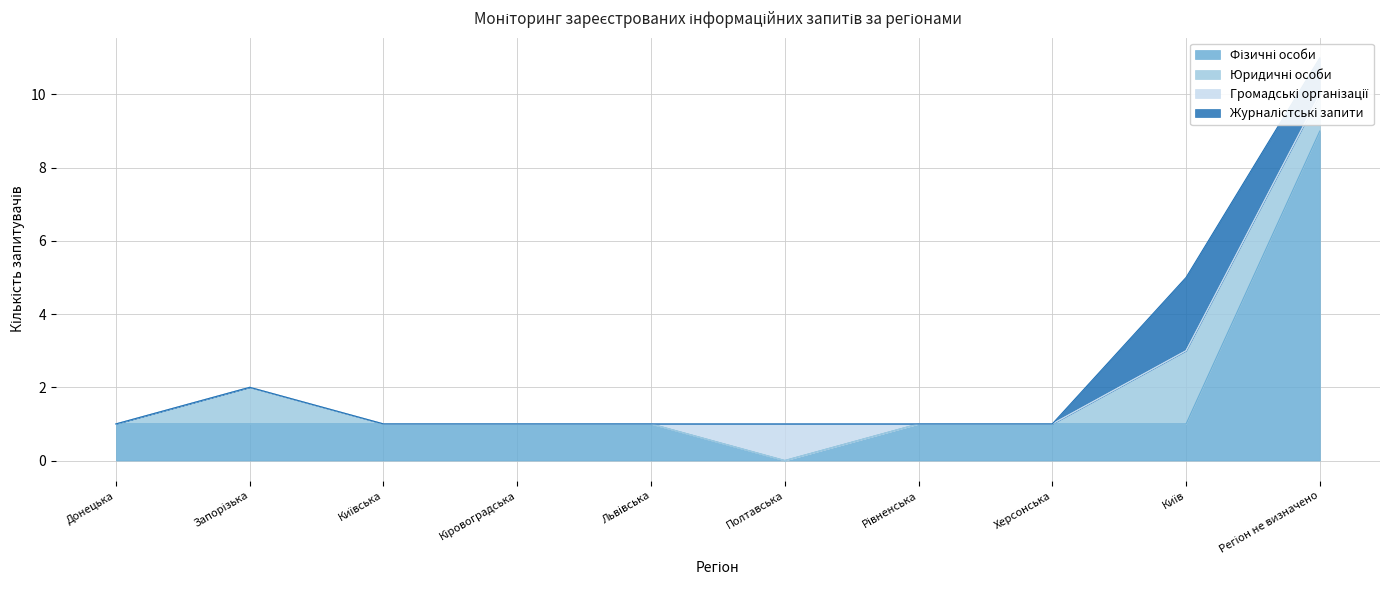

Reading left to right, list all the values displayed in this chart.

Фізичні особи: Донецька=1	Запорізька=1	Київська=1	Кіровоградська=1	Львівська=1	Полтавська=0	Рівненська=1	Херсонська=1	Київ=1	Регіон не визначено=9
Юридичні особи: Донецька=0	Запорізька=1	Київська=0	Кіровоградська=0	Львівська=0	Полтавська=0	Рівненська=0	Херсонська=0	Київ=2	Регіон не визначено=1
Громадські організації: Донецька=0	Запорізька=0	Київська=0	Кіровоградська=0	Львівська=0	Полтавська=1	Рівненська=0	Херсонська=0	Київ=0	Регіон не визначено=0
Журналістські запити: Донецька=0	Запорізька=0	Київська=0	Кіровоградська=0	Львівська=0	Полтавська=0	Рівненська=0	Херсонська=0	Київ=2	Регіон не визначено=1